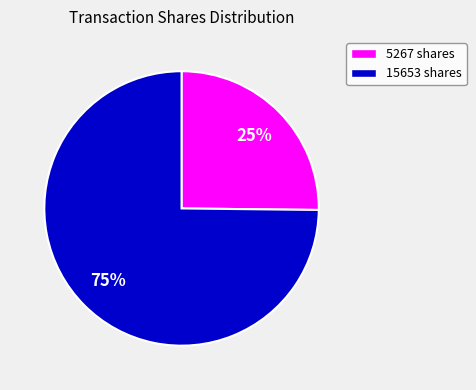

Which category has the smallest portion of the pie?

5267 shares